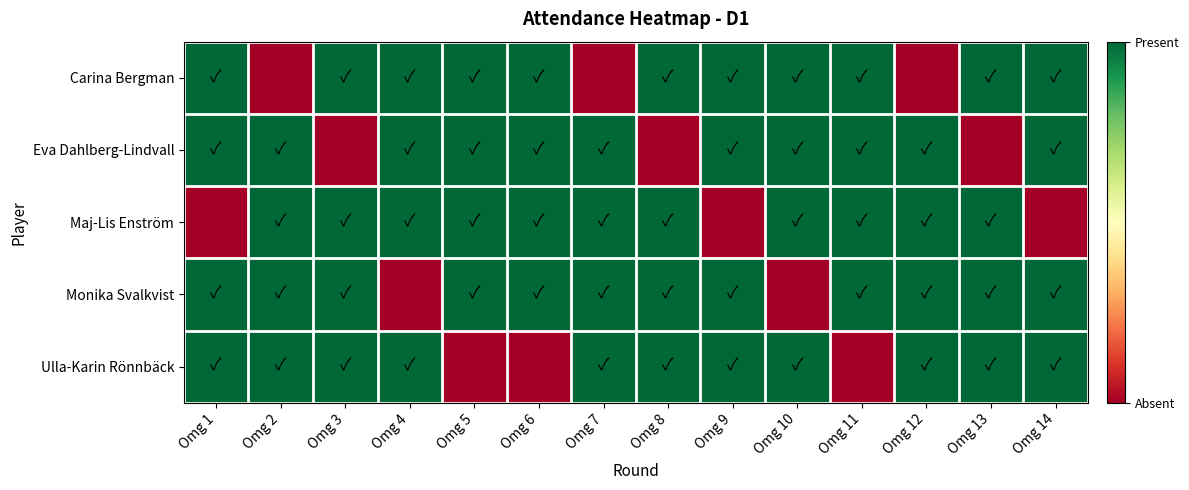

What is the spread (max minus min) of values at Omg 9?

1